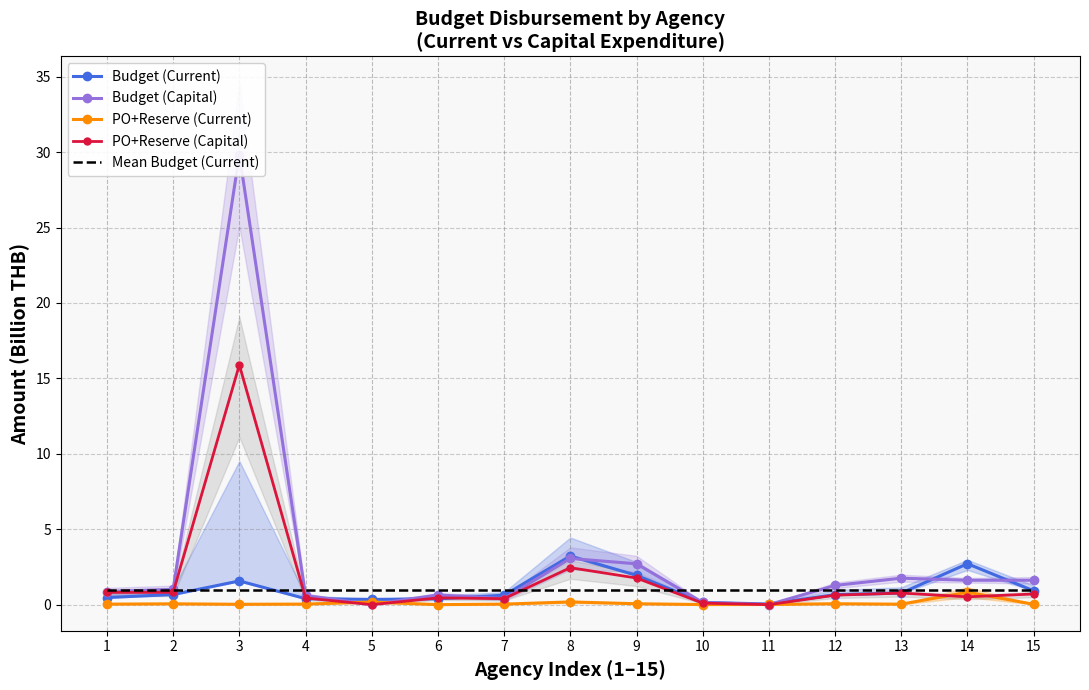

What are all the series names shown in the legend?

Budget (Current), Budget (Capital), PO+Reserve (Current), PO+Reserve (Capital), Mean Budget (Current)